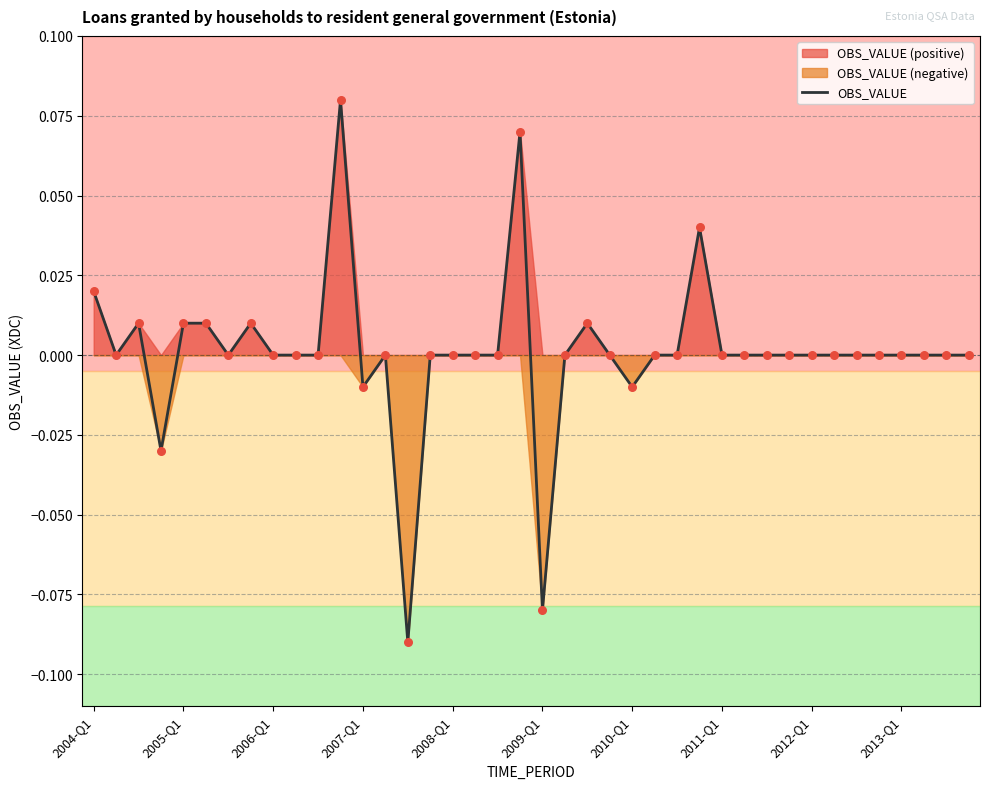

The value of OBS_VALUE at 2013-Q1 is 0.0. True or false?

True